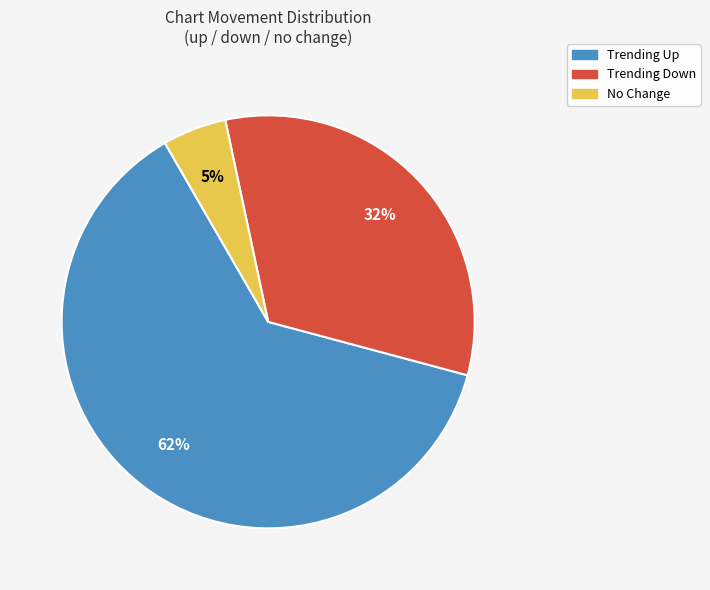

Is there any slice that represents more than half of the pie?

Yes